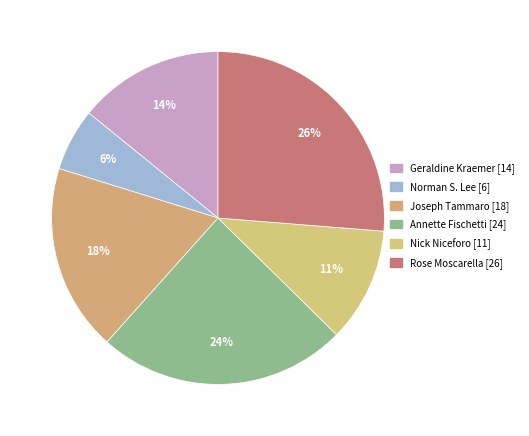

How many slices are in this pie chart?

6